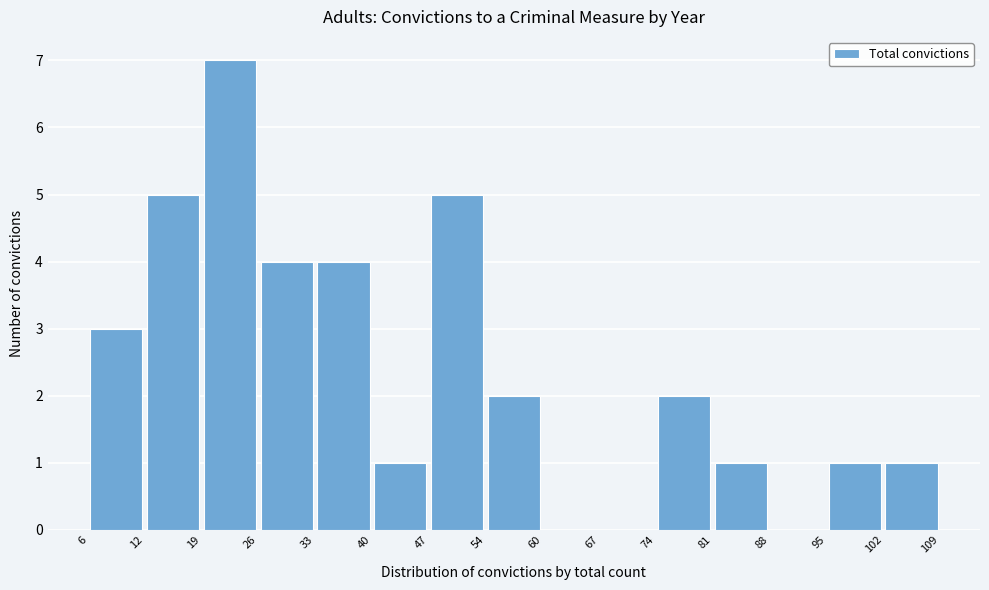

Reading left to right, transcribe this chart: for each bar, give the range it covers on the x-axis and its height. The values are not printed on the chart, so give them approximately, as read against the axis.

6 to 12: 3
12 to 19: 5
19 to 26: 7
26 to 33: 4
33 to 40: 4
40 to 47: 1
47 to 54: 5
54 to 60: 2
60 to 67: 0
67 to 74: 0
74 to 81: 2
81 to 88: 1
88 to 95: 0
95 to 102: 1
102 to 109: 1